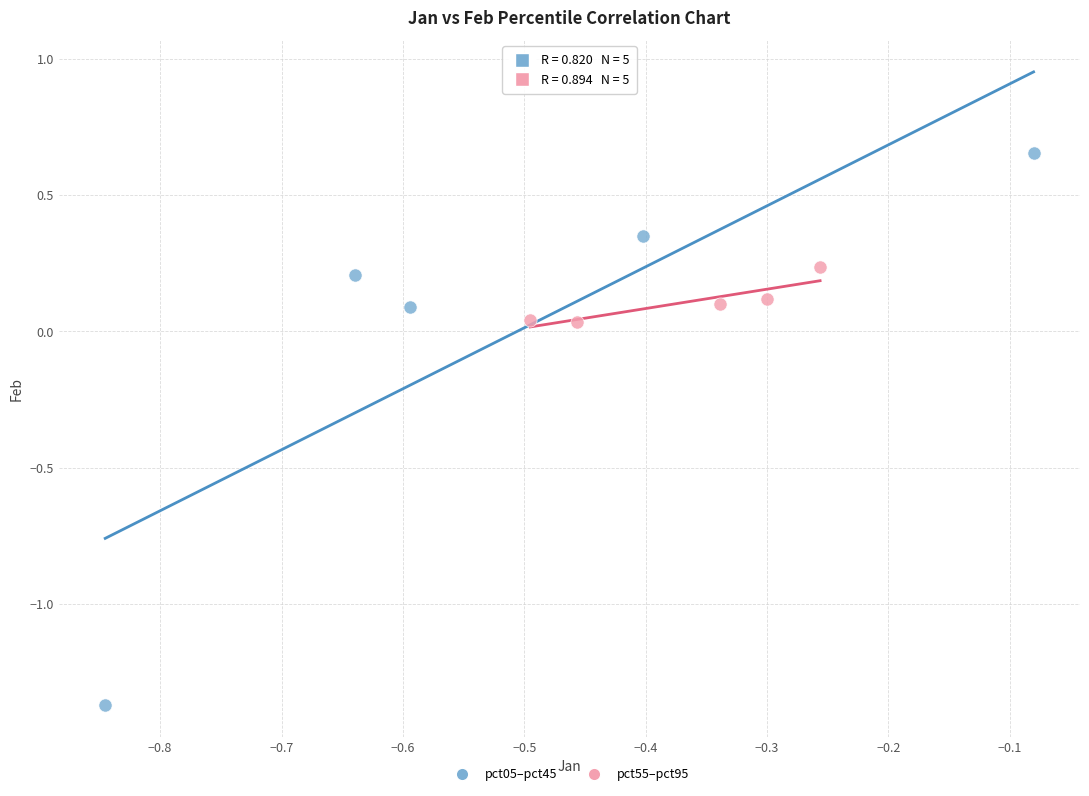

Which series contains the highest Y value?

pct05–pct45